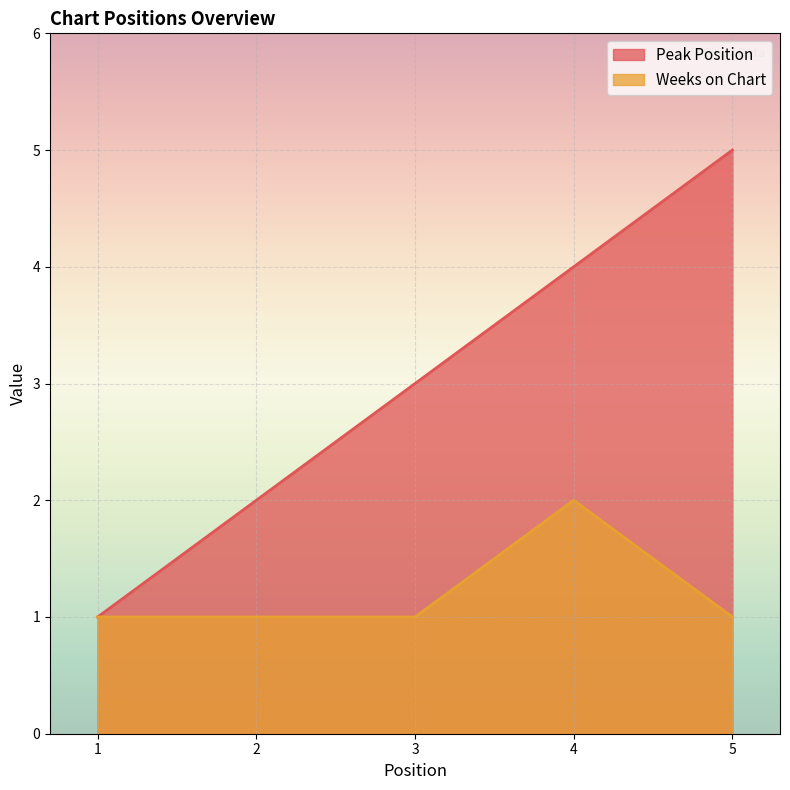

True or false: Peak Position and Weeks on Chart intersect in this chart.

False